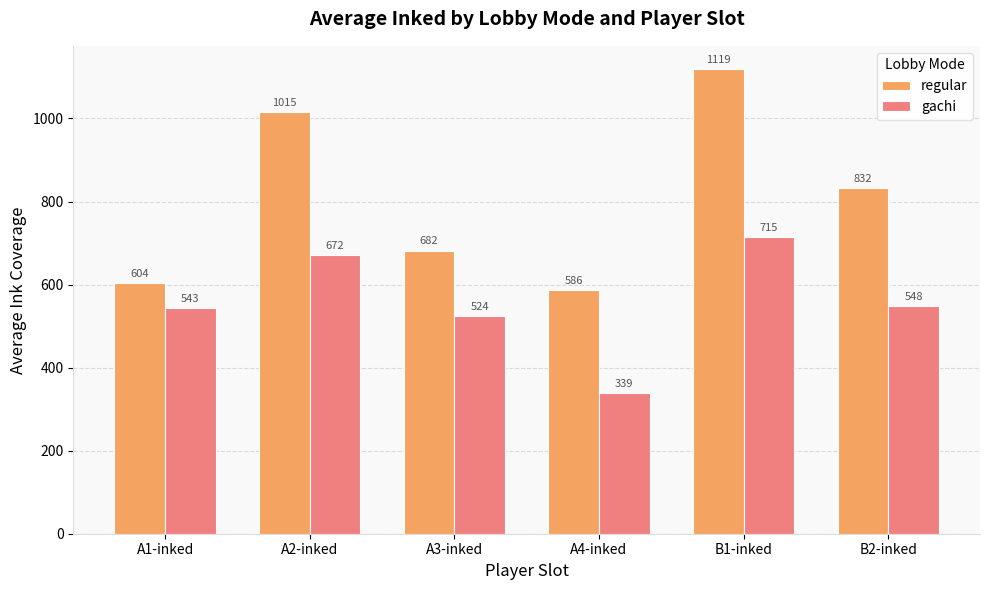

How many groups of bars are there?

6